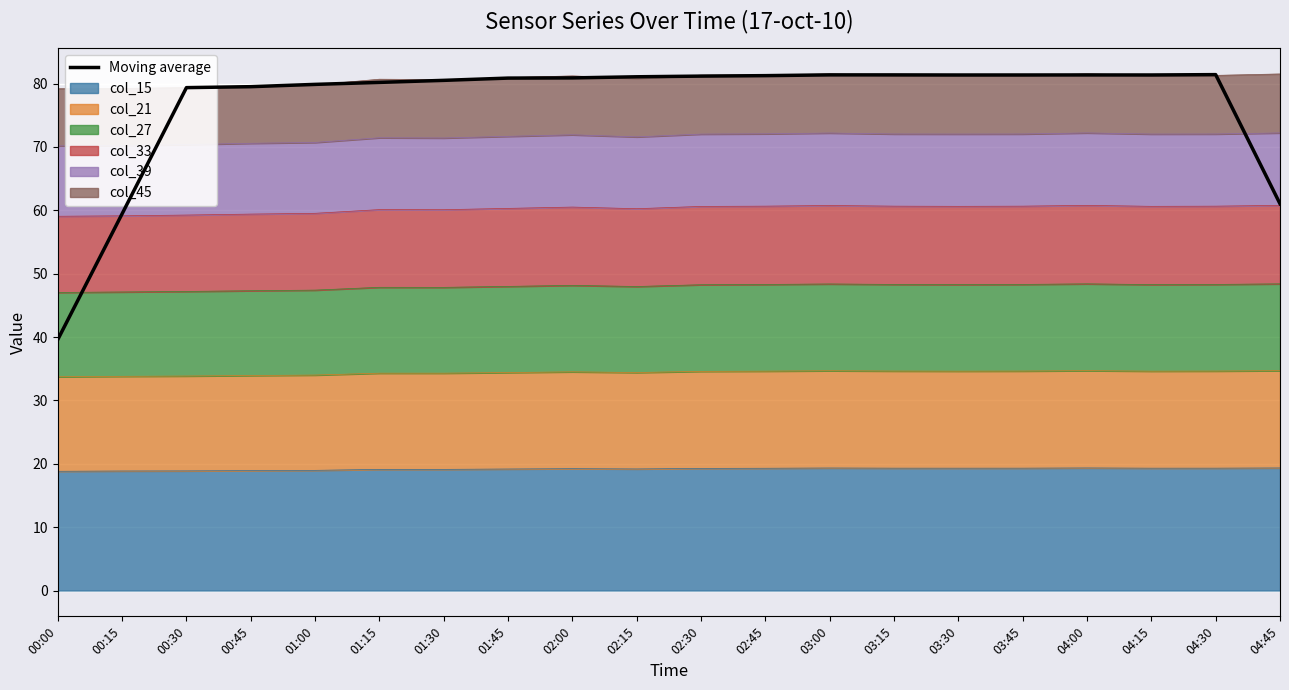

Which label corresponds to the smallest value in the chart?

00:00